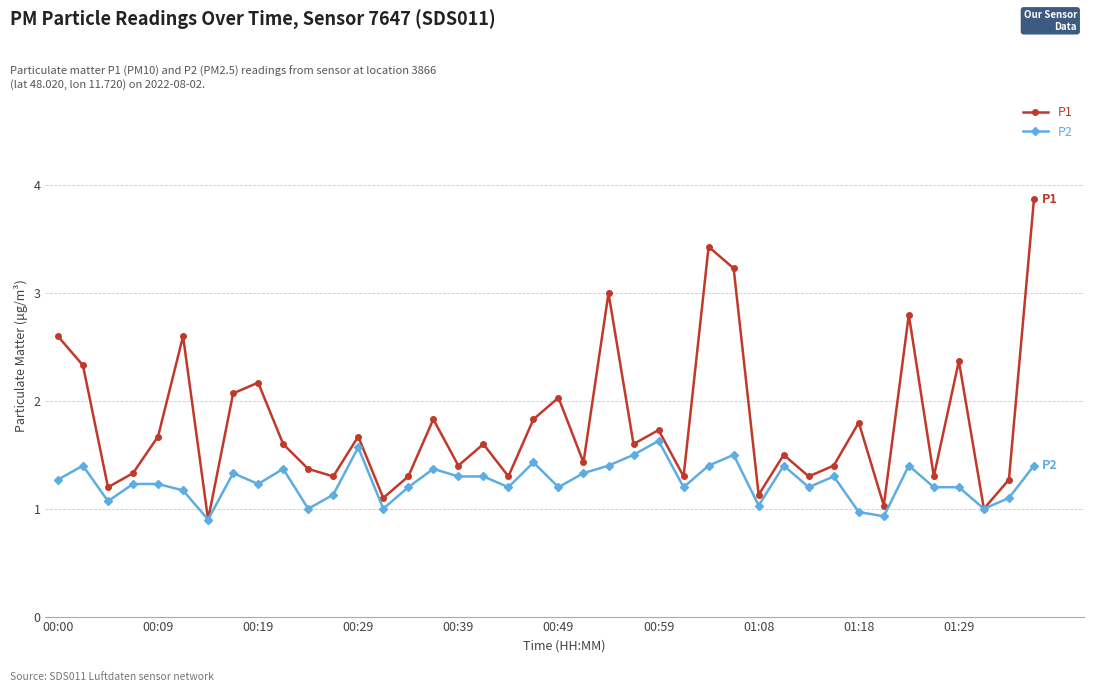

Reading left to right, what are all the values shown in this chart?

P1: 2.6	2.3	1.2	1.3	1.7	2.6	0.9	2.1	2.2	1.6	1.4	1.3	1.7	1.1	1.3	1.8	1.4	1.6	1.3	1.8	2.0	1.4	3.0	1.6	1.7	1.3	3.4	3.2	1.1	1.5	1.3	1.4	1.8	1.0	2.8	1.3	2.4	1.0	1.3	3.9
P2: 1.3	1.4	1.1	1.2	1.2	1.2	0.9	1.3	1.2	1.4	1.0	1.1	1.6	1.0	1.2	1.4	1.3	1.3	1.2	1.4	1.2	1.3	1.4	1.5	1.6	1.2	1.4	1.5	1.0	1.4	1.2	1.3	1.0	0.9	1.4	1.2	1.2	1.0	1.1	1.4